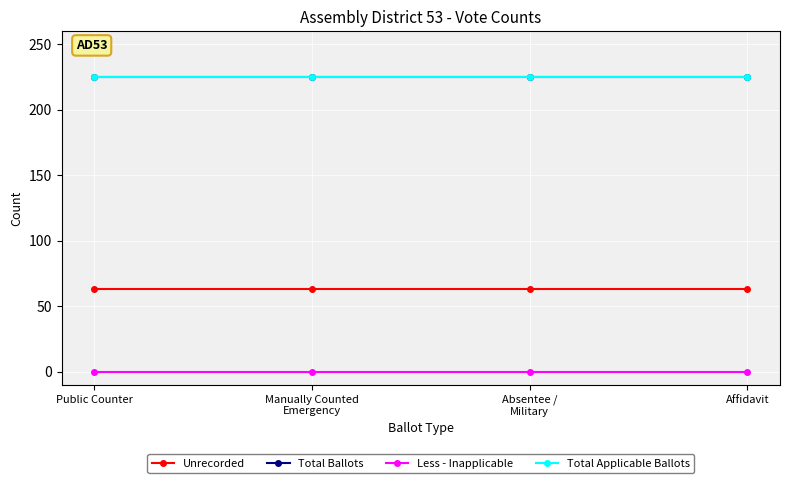

Is this an area chart (filled region under the line)?

No